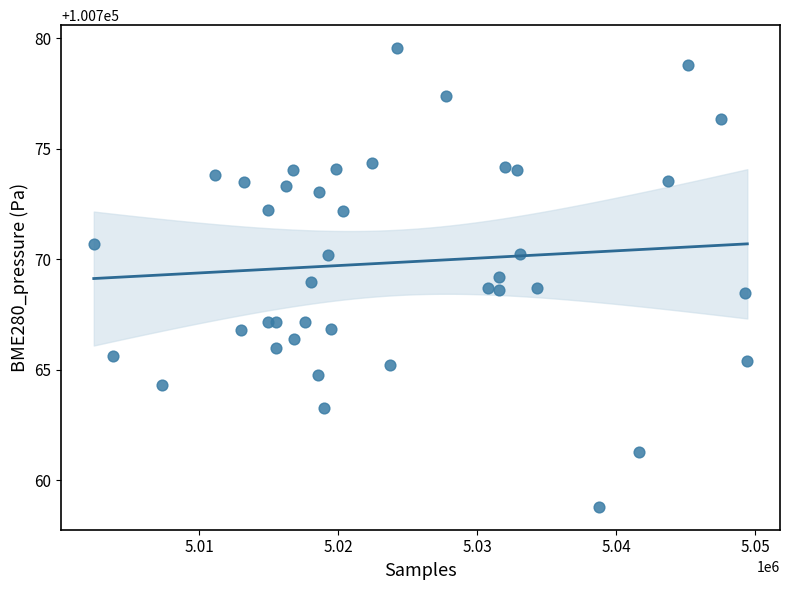

What is the range of X values (max minus min)?

46988.0